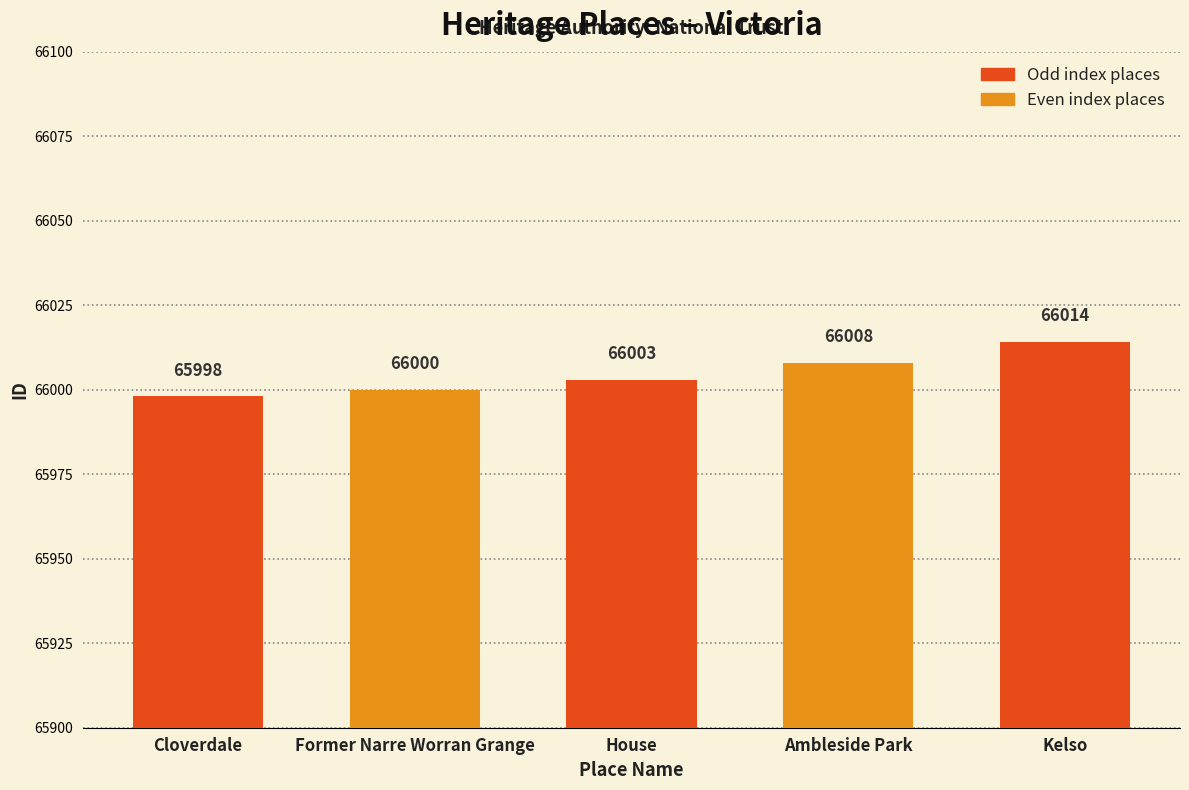

Reading left to right, what are all the values shown in this chart?

65998	66000	66003	66008	66014